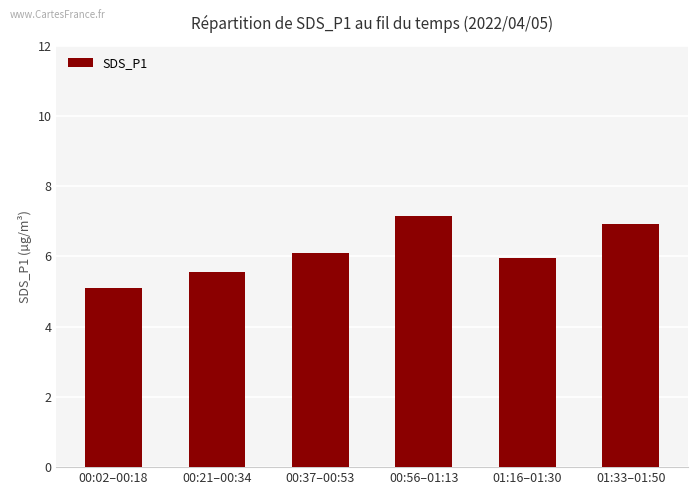

The chart shows a value of 5.1 at 00:02–00:18. True or false?

True